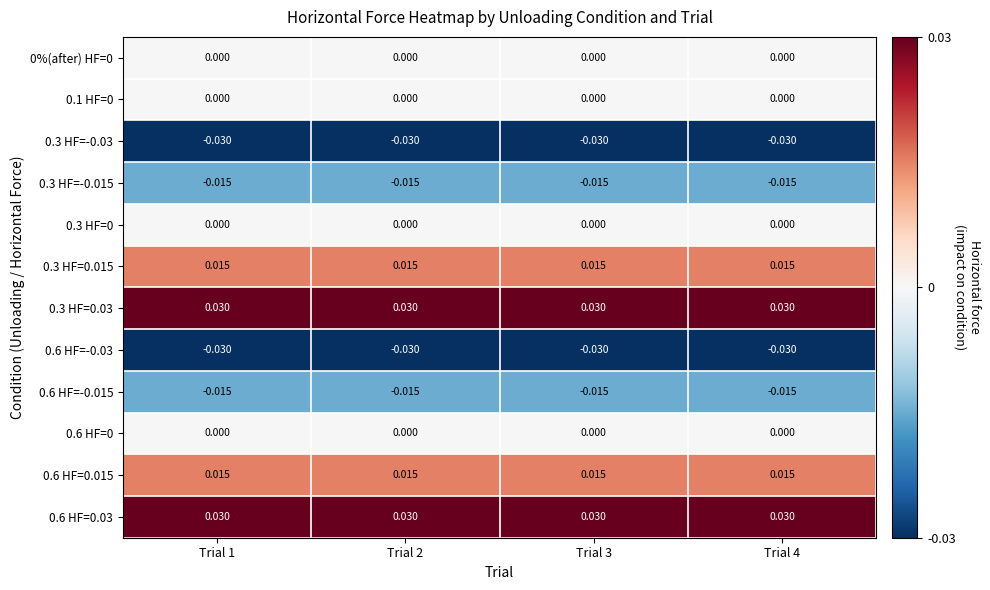

At Trial 3, list the series in order from largest to smallest.

0.3 HF=0.03, 0.6 HF=0.03, 0.3 HF=0.015, 0.6 HF=0.015, 0%(after) HF=0, 0.1 HF=0, 0.3 HF=0, 0.6 HF=0, 0.3 HF=-0.015, 0.6 HF=-0.015, 0.3 HF=-0.03, 0.6 HF=-0.03